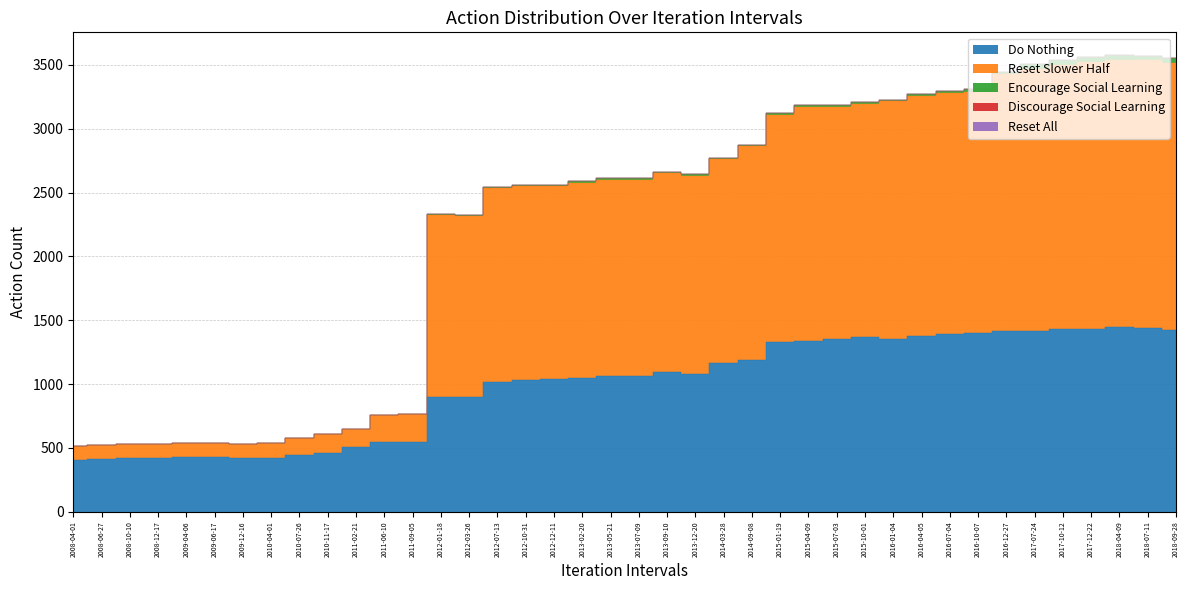

What is the greatest value displayed?

2093